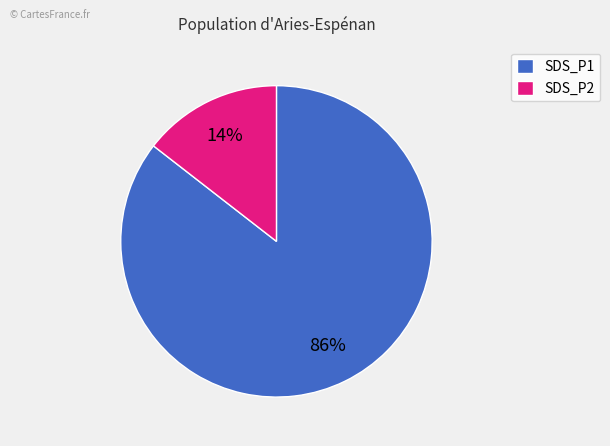

Which slice is the smallest?

SDS_P2